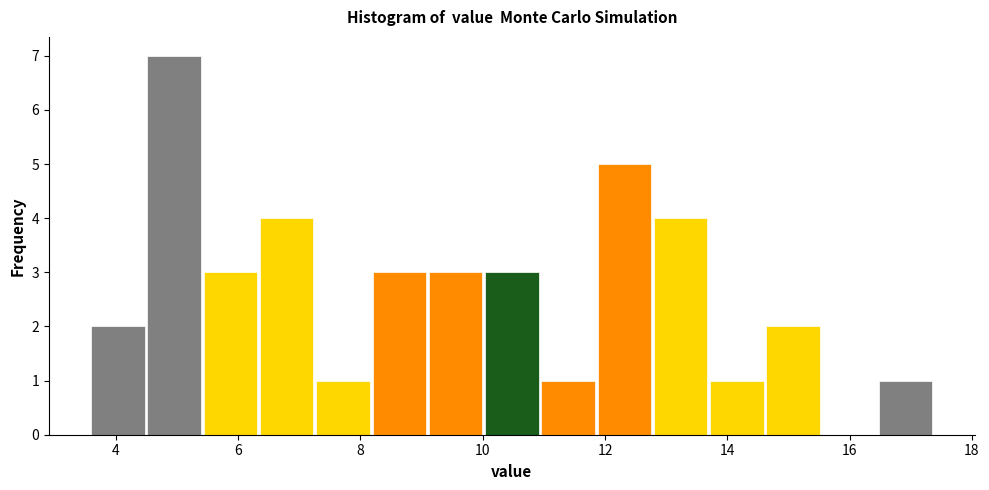

Reading left to right, list every bar in this chart as the range it spans on the x-axis followed by its height. Neither the bar edges nor the heights are printed on the chart, so give them approximately, as read against the axes.

3.6 to 4.4: 2
4.4 to 5.4: 7
5.4 to 6.4: 3
6.4 to 7.2: 4
7.2 to 8.2: 1
8.2 to 9.0: 3
9.0 to 10.0: 3
10.0 to 11.0: 3
11.0 to 11.8: 1
11.8 to 12.8: 5
12.8 to 13.6: 4
13.6 to 14.6: 1
14.6 to 15.6: 2
15.6 to 16.4: 0
16.4 to 17.4: 1